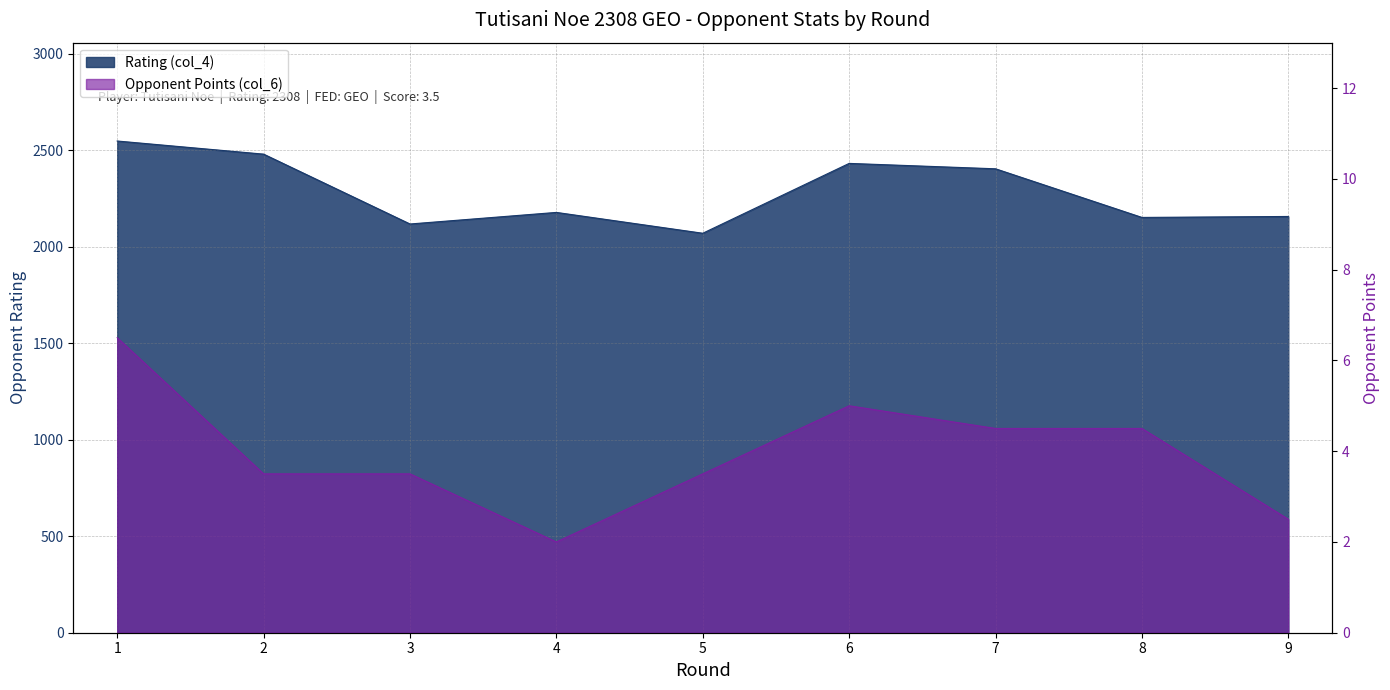

True or false: Rating (col_4) has a value of 3040.5 at 8.

False